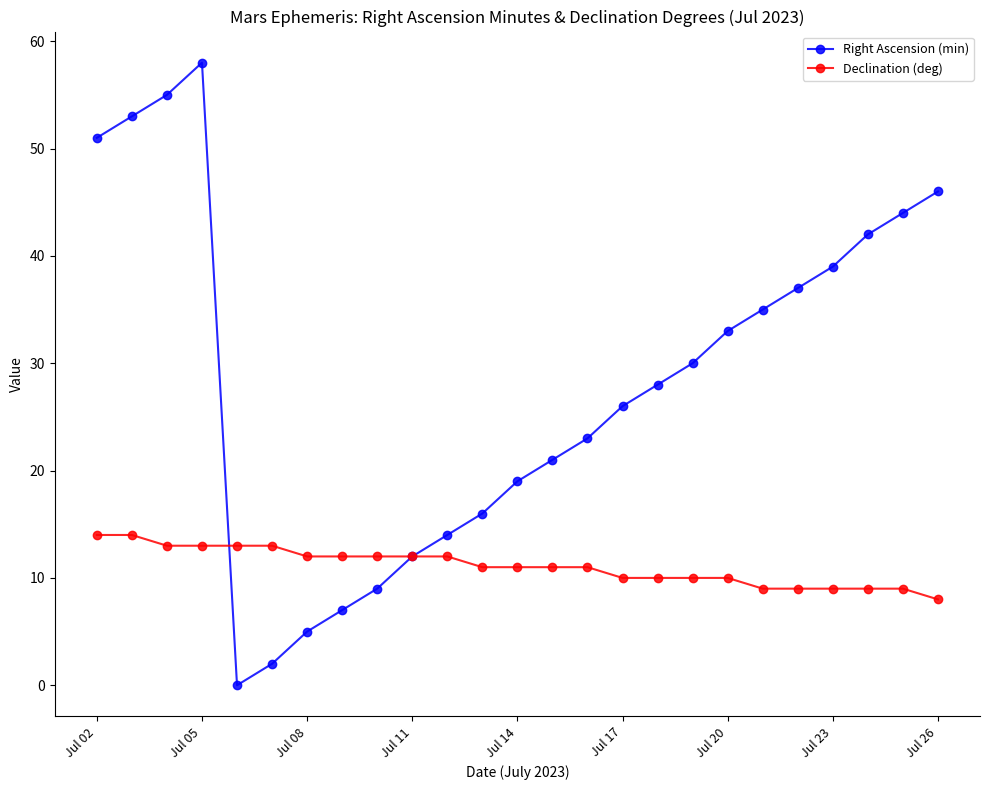

What is the value of the Right Ascension (min) point at the 24th from the left?

44